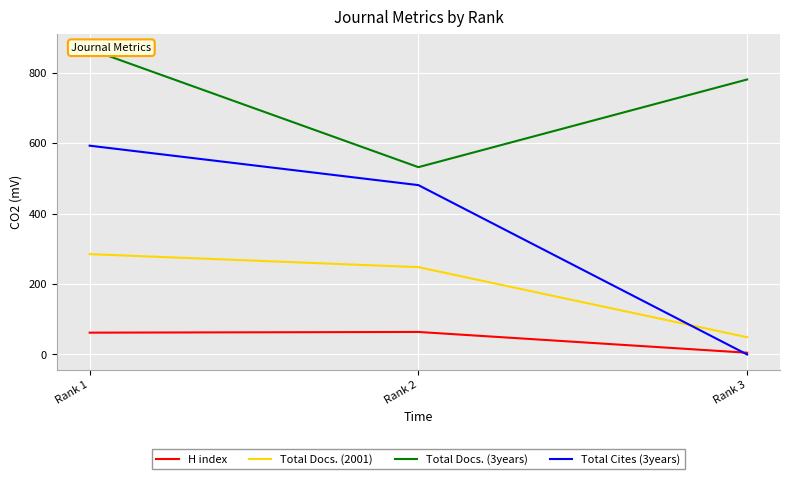

Which label corresponds to the smallest value in the chart?

Rank 3